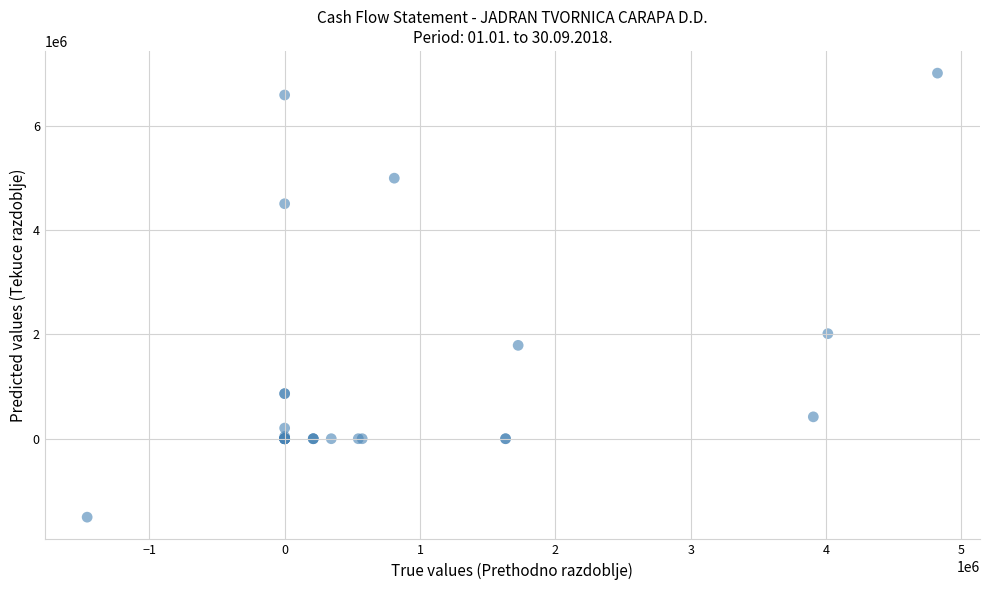

What Y value in the scatter plot is closest to 2752320?

2013807